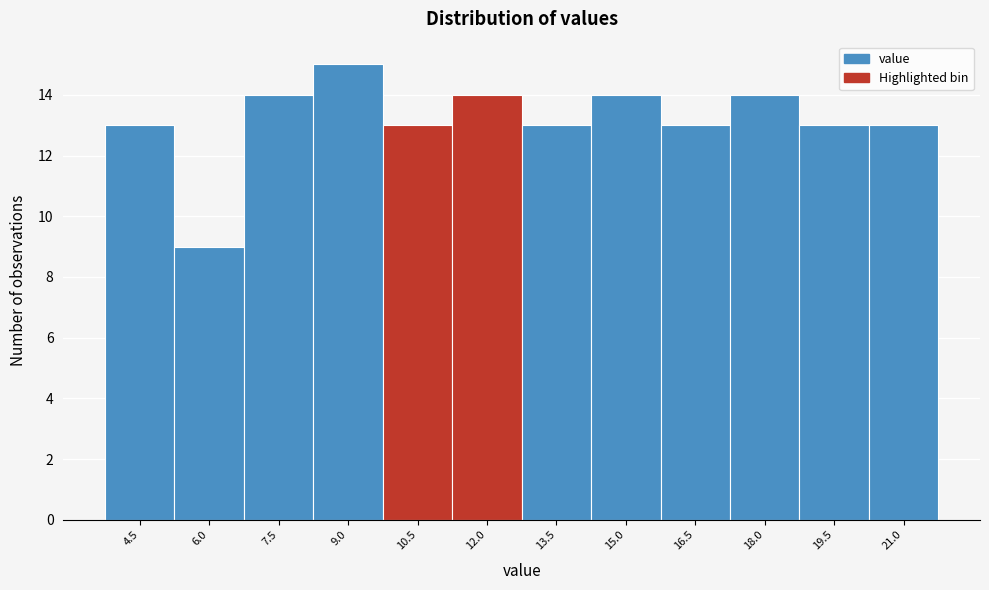

Reading left to right, extract all data points from this chart.

4.5=13	6.0=9	7.5=14	9.0=15	10.5=13	12.0=14	13.5=13	15.0=14	16.5=13	18.0=14	19.5=13	21.0=13